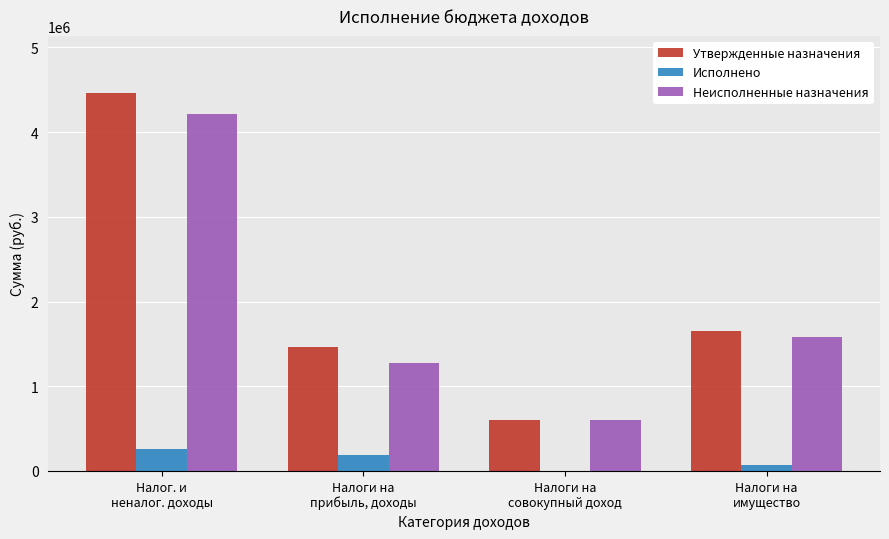

Which series has the largest total across all categories?

Утвержденные назначения